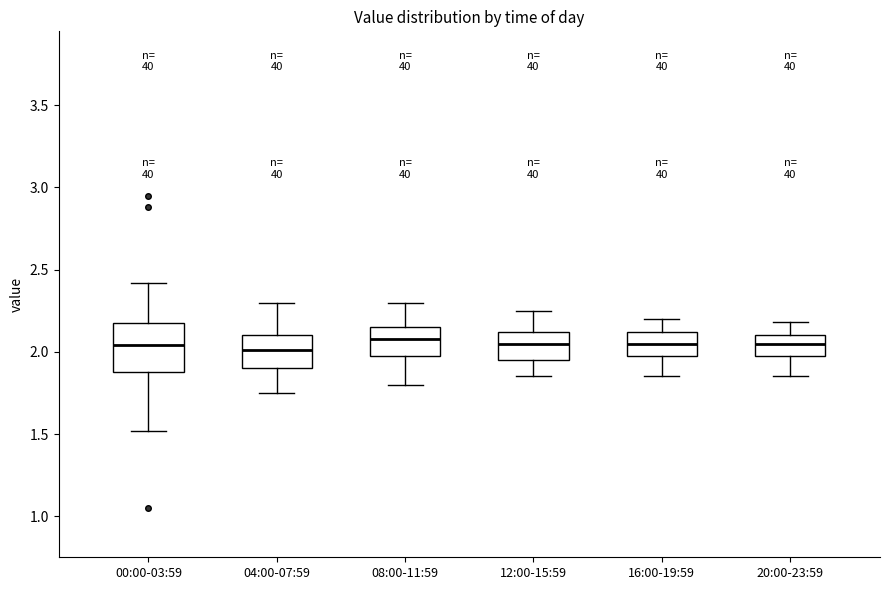

Where does the upper whisker of the box for 08:00-11:59 end on the y-axis? The values are not printed on the chart, so give them approximately, as read against the axis.

2.30